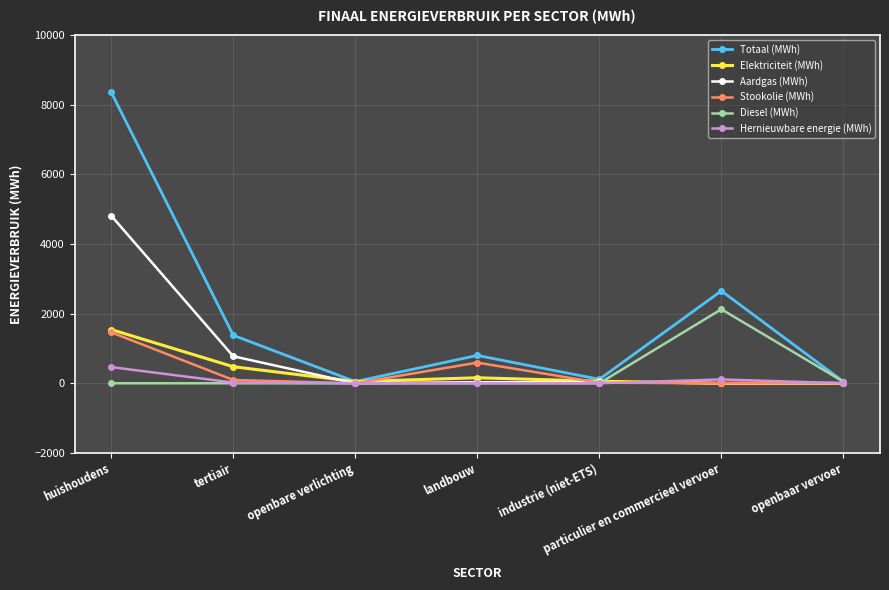

Which category has the highest value in the Aardgas (MWh) series?

huishoudens